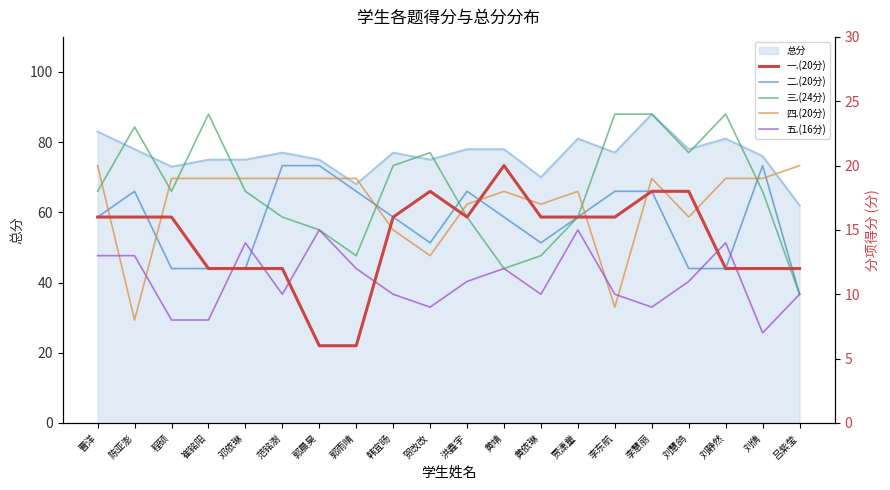

In 四.(20分), how many points are higher than both neighbors (excluding endpoints)?

3